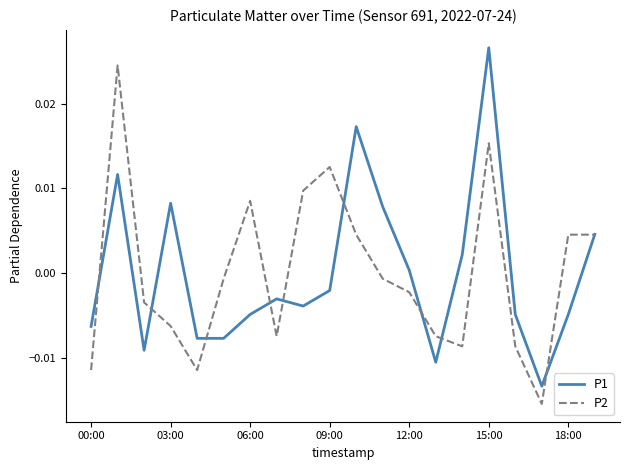

Rank the series by their maximum value, from highest to lowest.

P1, P2